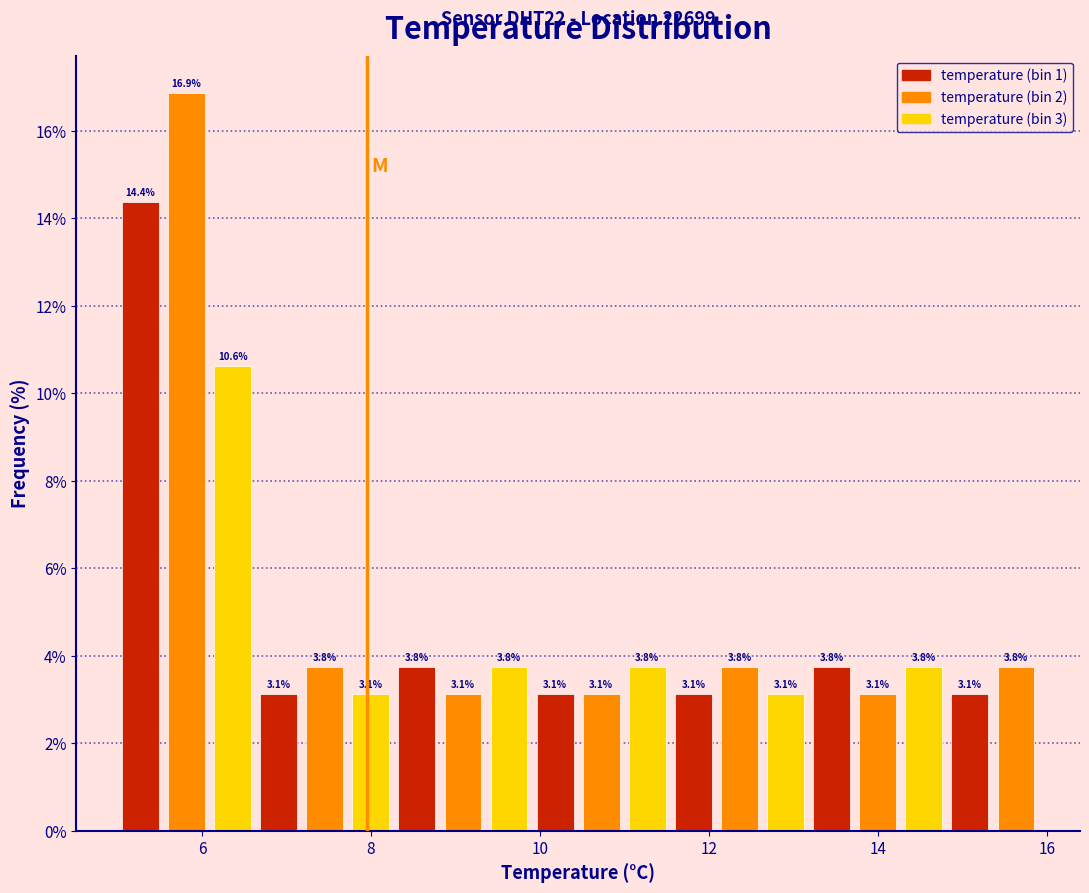

Around what value on the x-axis is the tallest bar? Give the approximate position of its centre, as read against the axis.

5.8